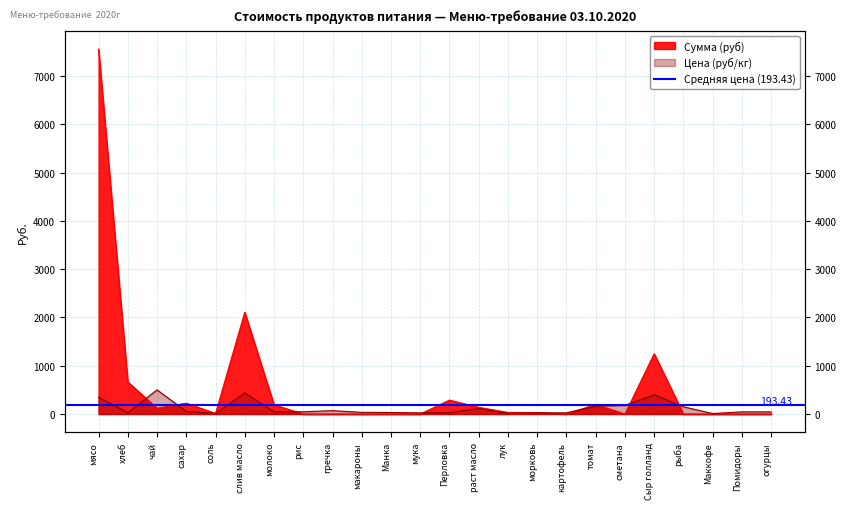

Where is the first local minimum for Сумма (руб)?

чай